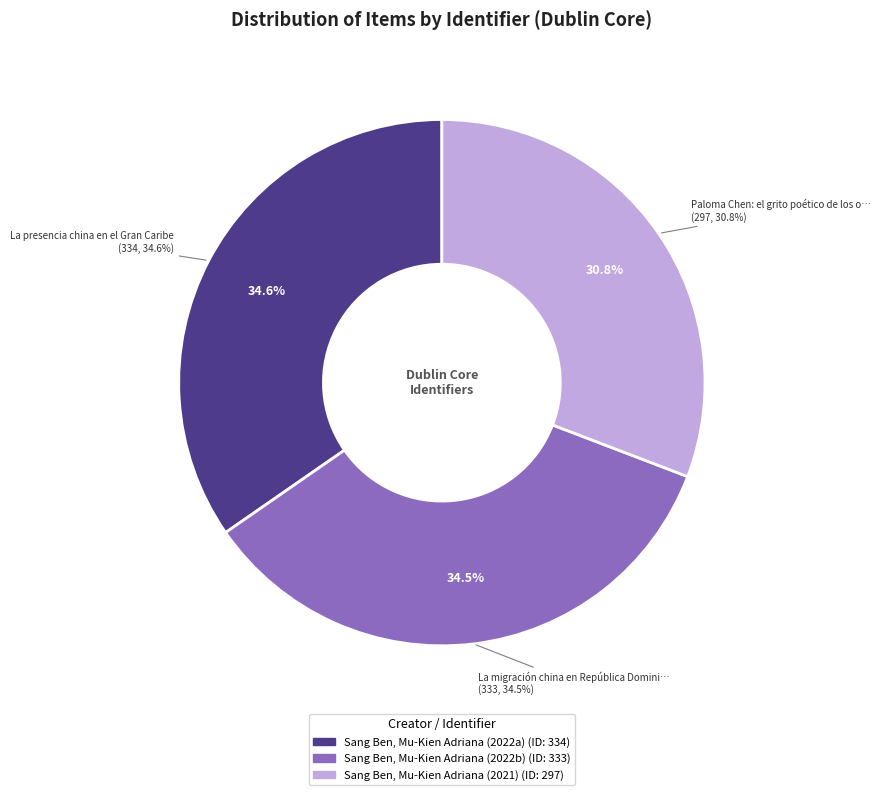

What is the change in value from La migración china en República Dominicana to Paloma Chen: el grito poético de los olvidados?

-36